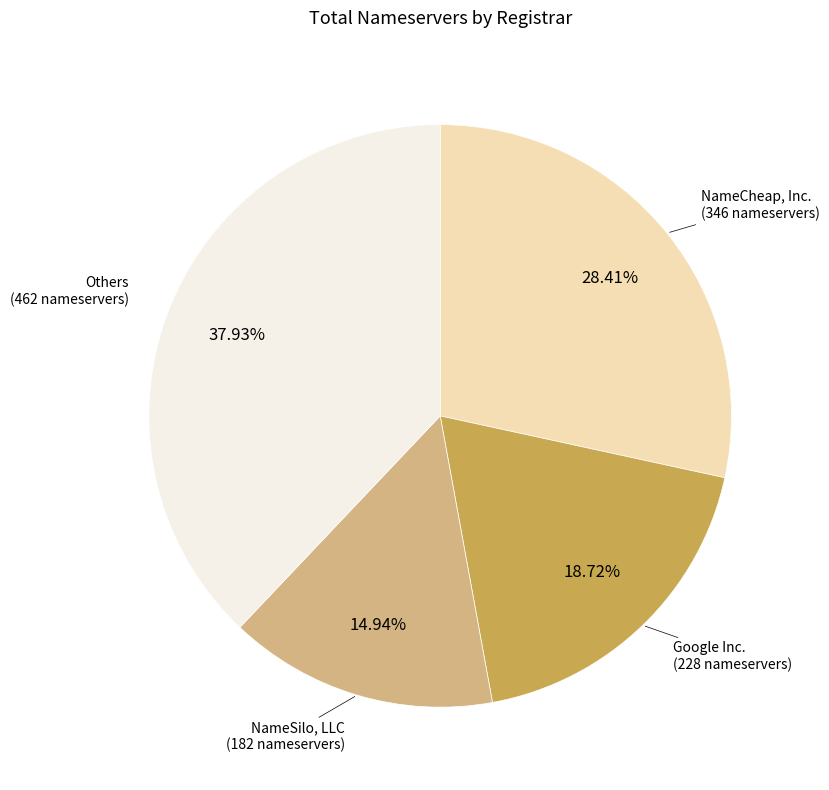

How many slices are in this pie chart?

4